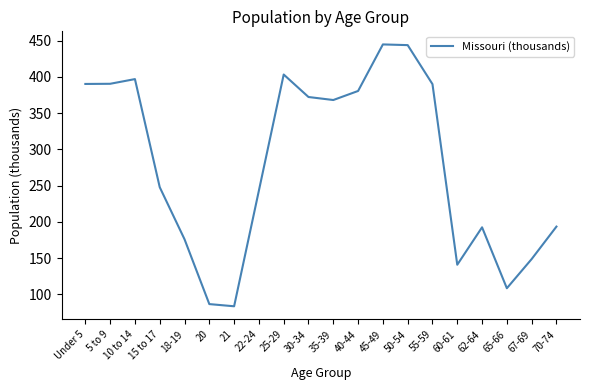

At which category does the data reach its first local peak?

10 to 14